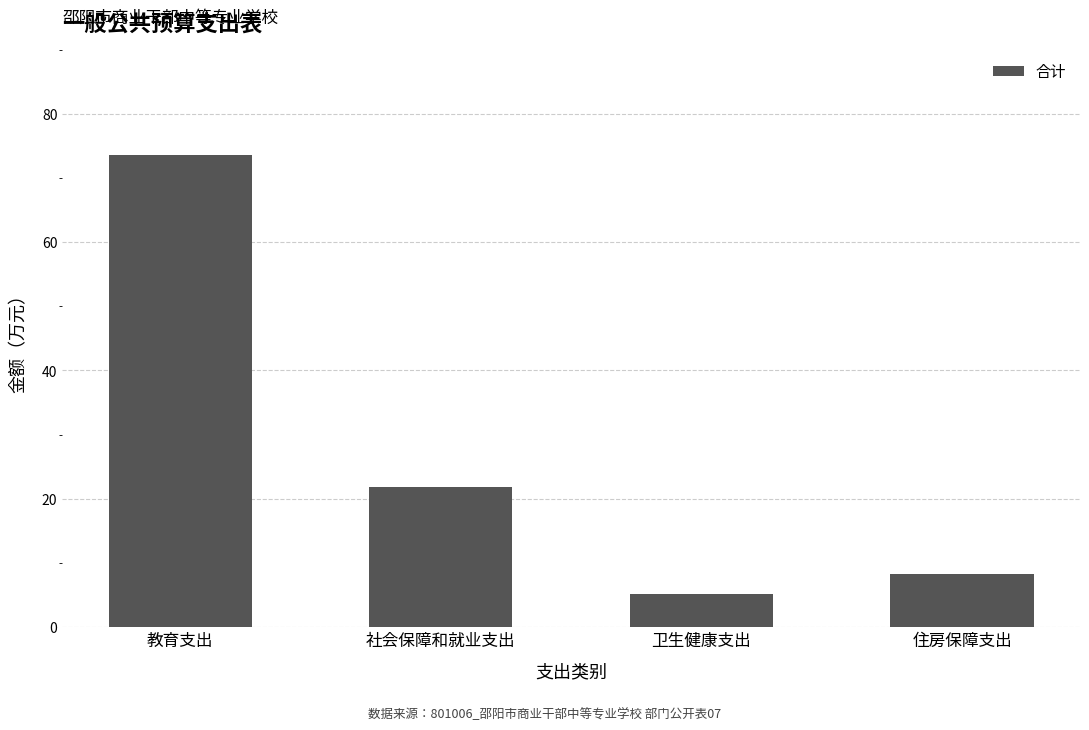

What is the greatest value displayed?

73.6